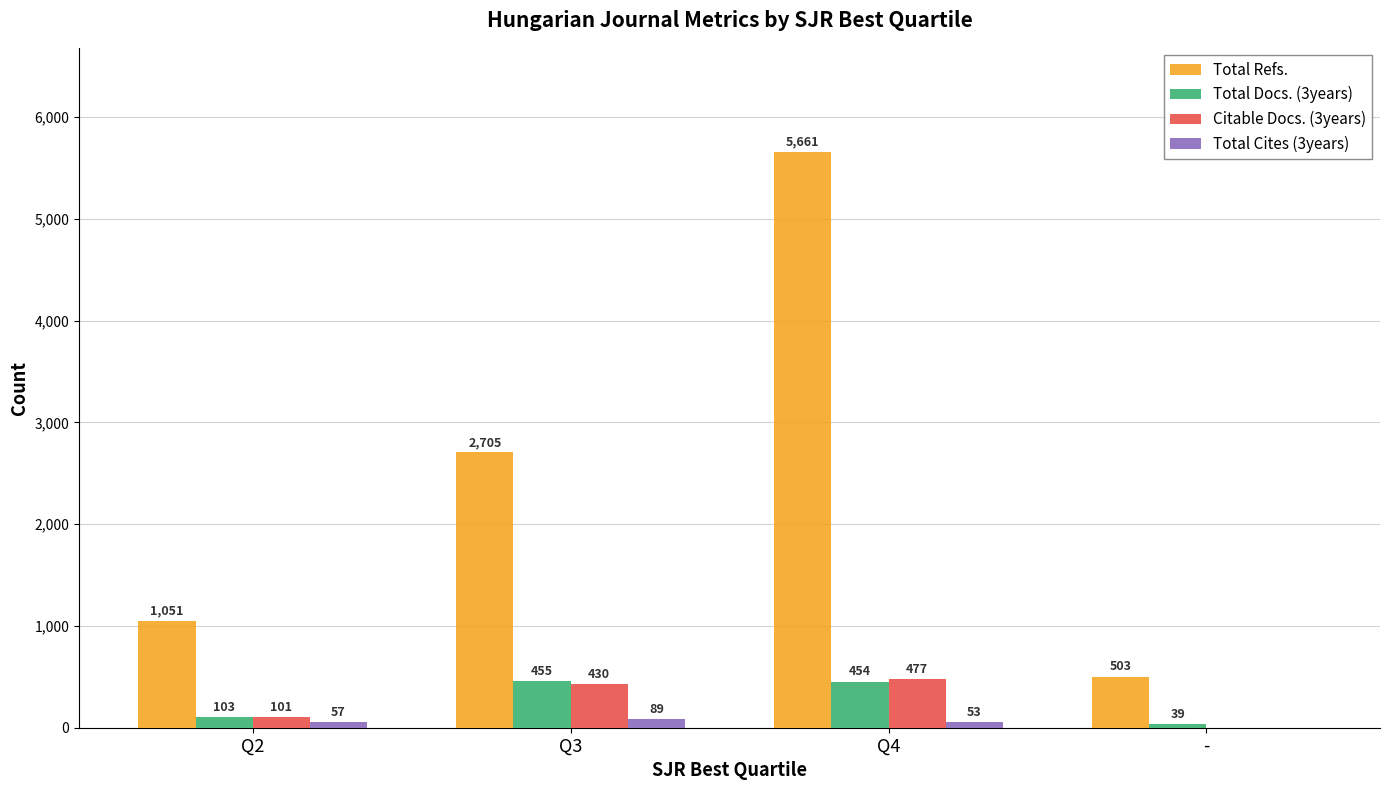

Between Q3 and -, which series saw the biggest shift?

Total Refs.